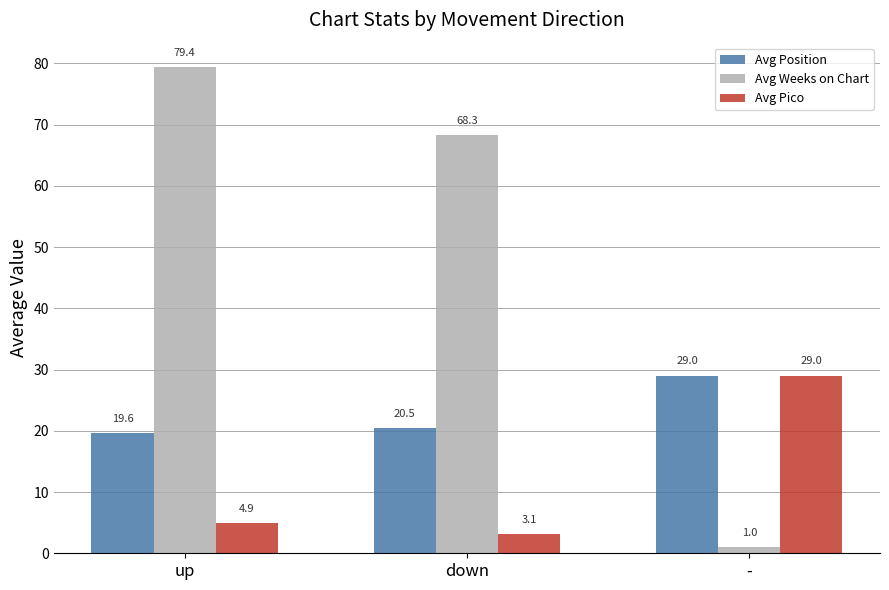

What is the value of the Avg Position bar at the 1st from the left?

19.6